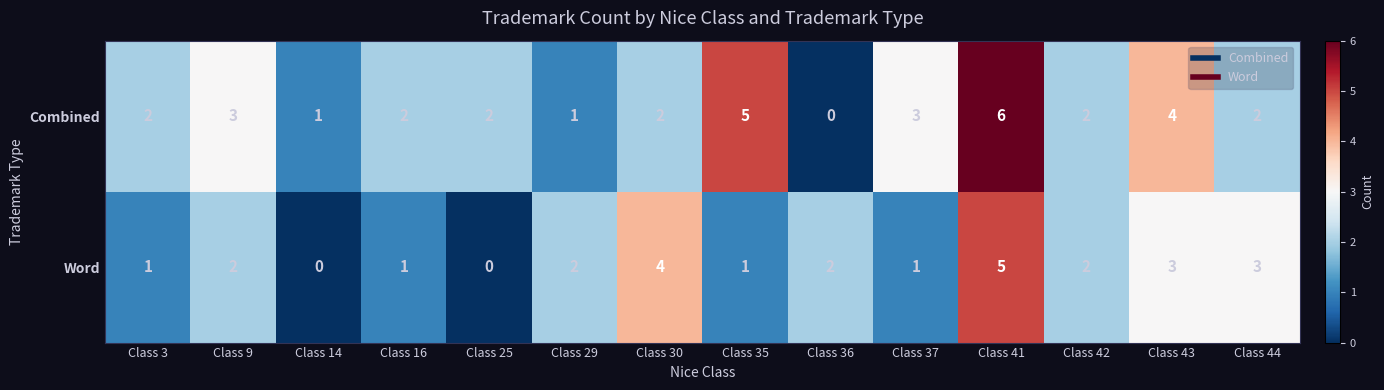

Which series has the largest range (max minus min)?

Combined